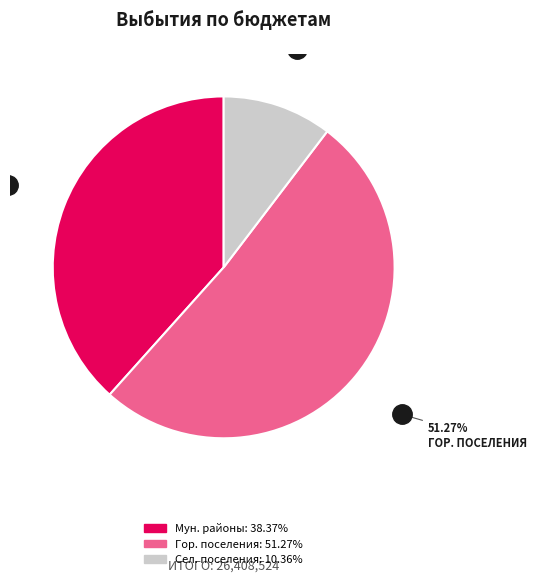

Is there any slice that represents more than half of the pie?

Yes